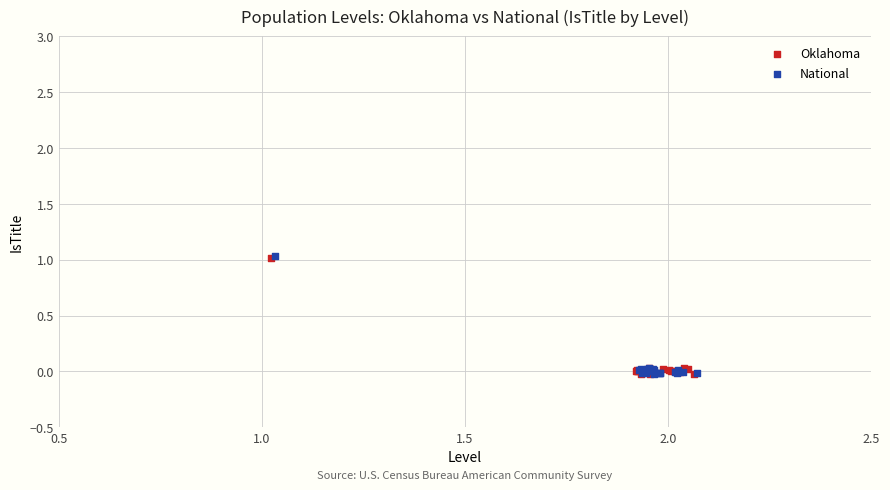

Which series has the widest spread of Y values?

National